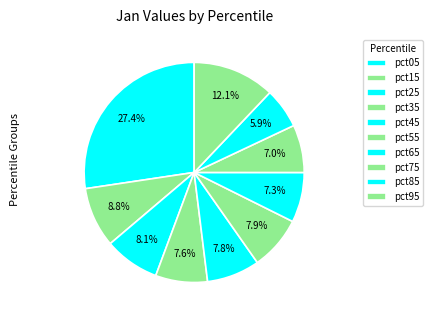

Which category has the biggest portion of the pie?

pct05